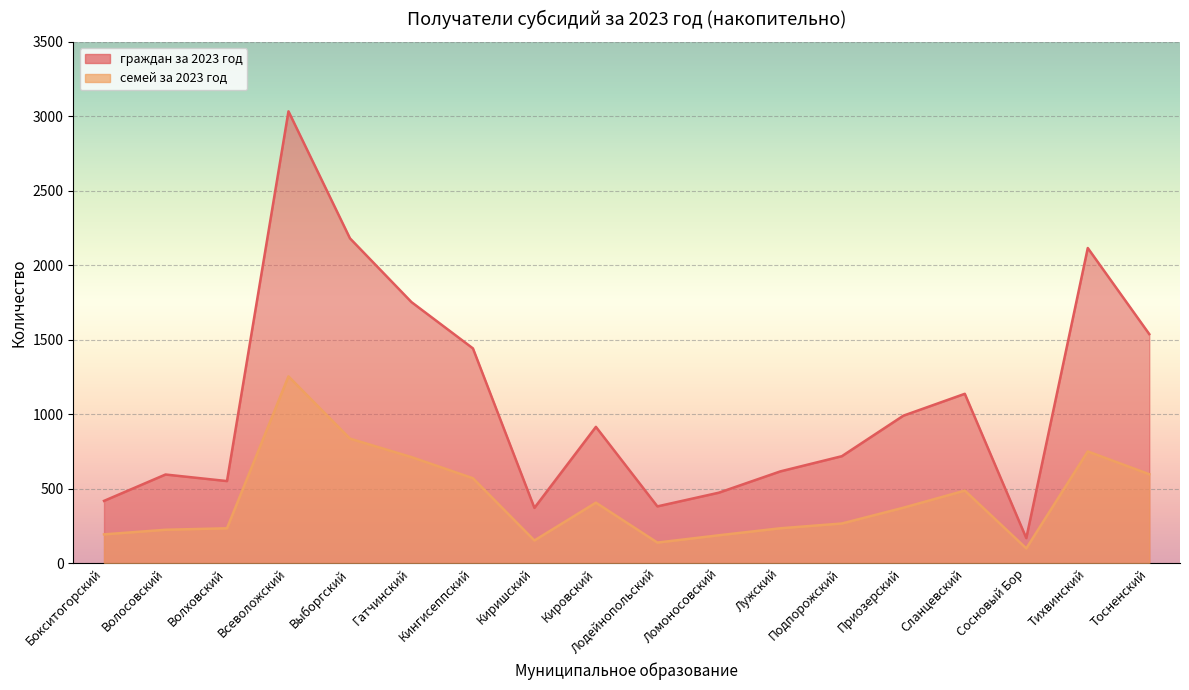

What is the difference between the highest and lowest values at Сосновый Бор?

69